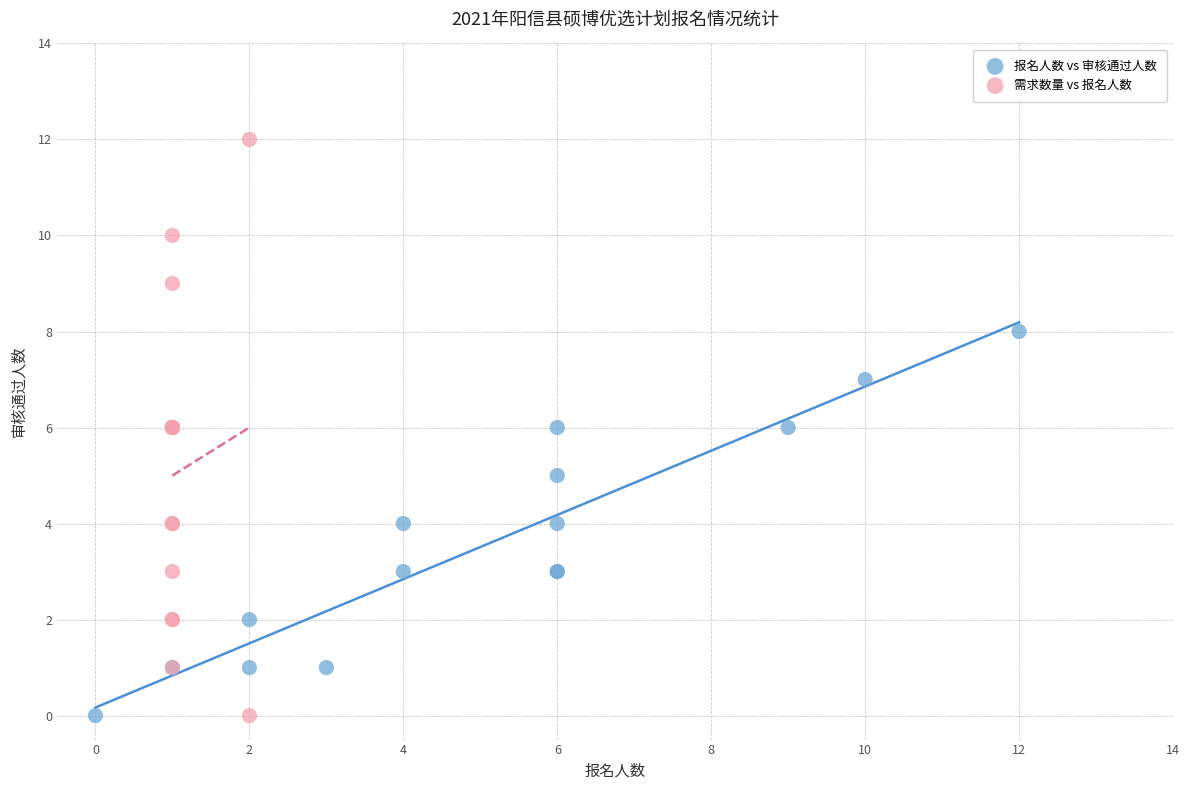

Which series has the largest Y range (max minus min)?

需求数量 vs 报名人数